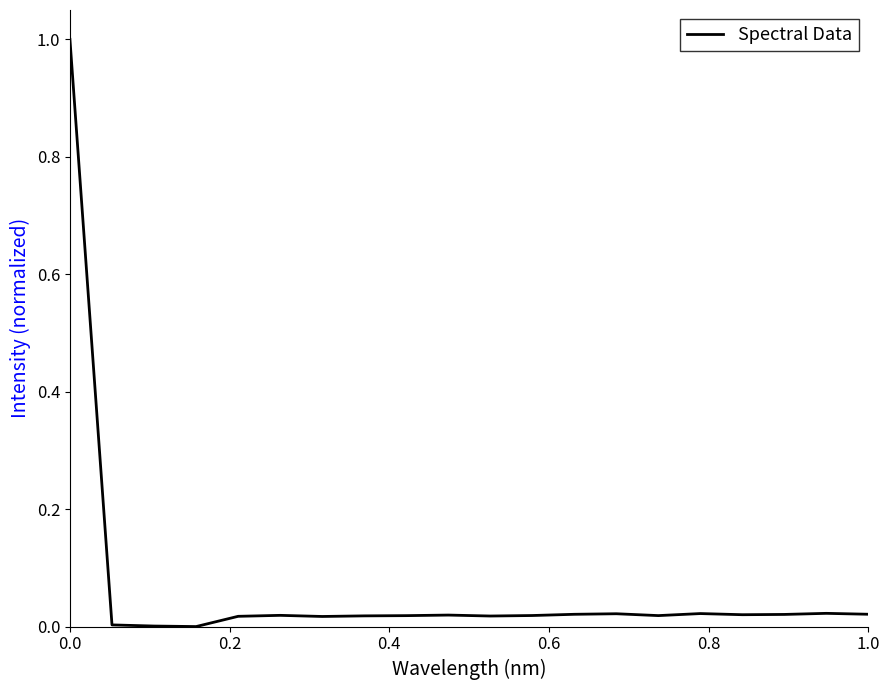

What is the maximum value shown in the chart?

1.0